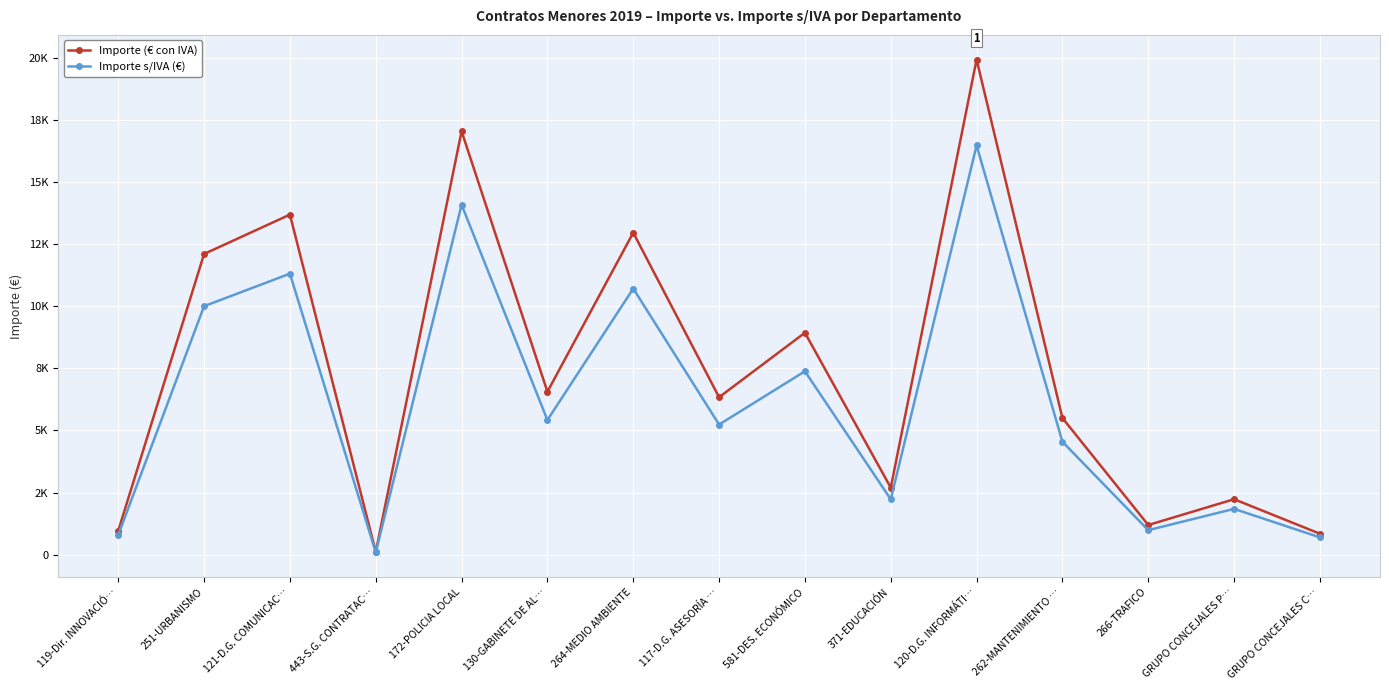

Which has a higher value, GRUPO CONCEJALES P… or 120-D.G. INFORMÁTI…?

120-D.G. INFORMÁTI…